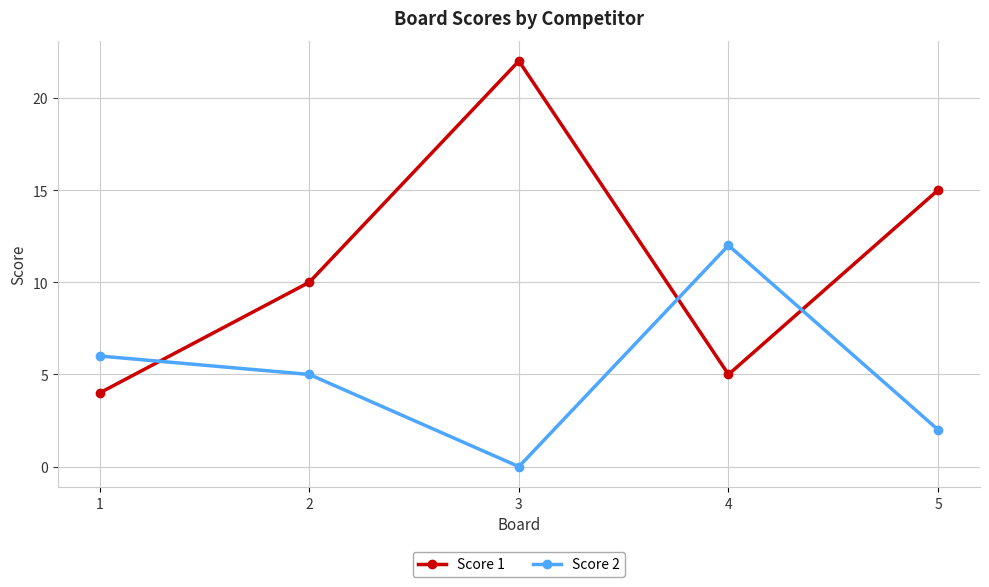

What value does the Score 1 series have at 1, to the nearest 5?

5